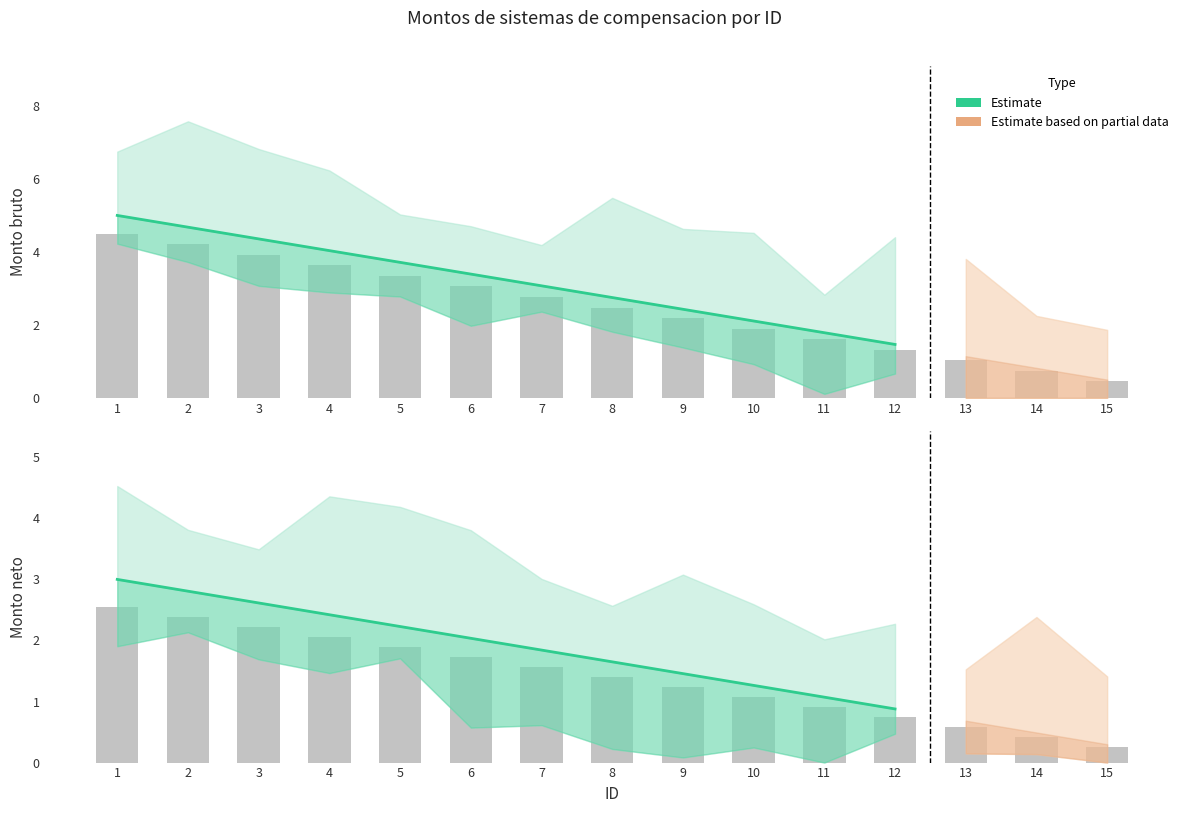

Which label corresponds to the largest value in the chart?

1